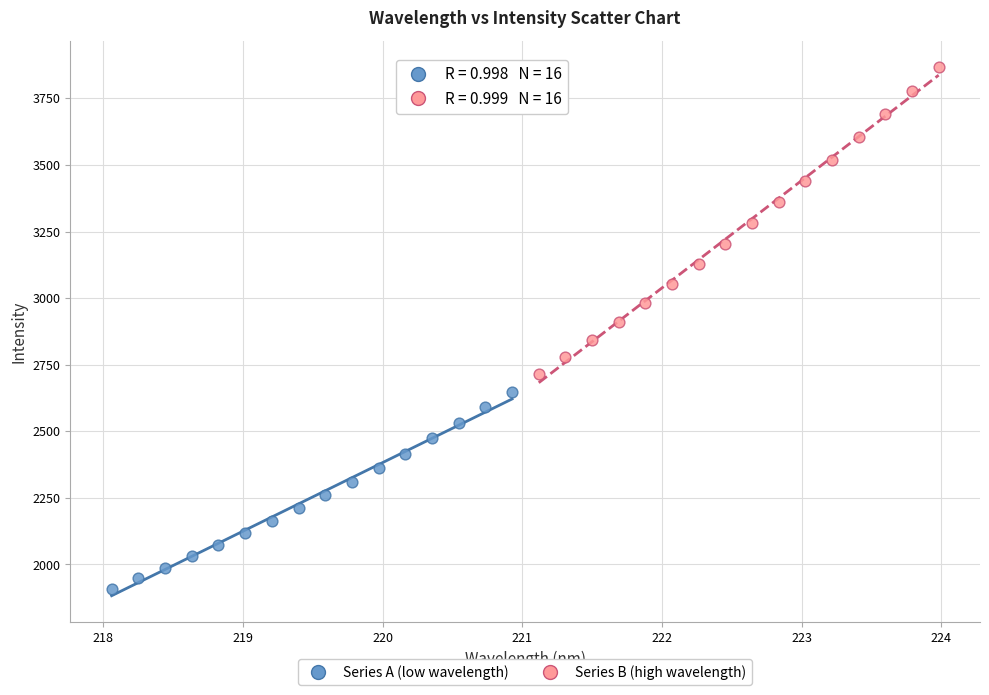

Which series has the largest Y range (max minus min)?

Series B (high wavelength)